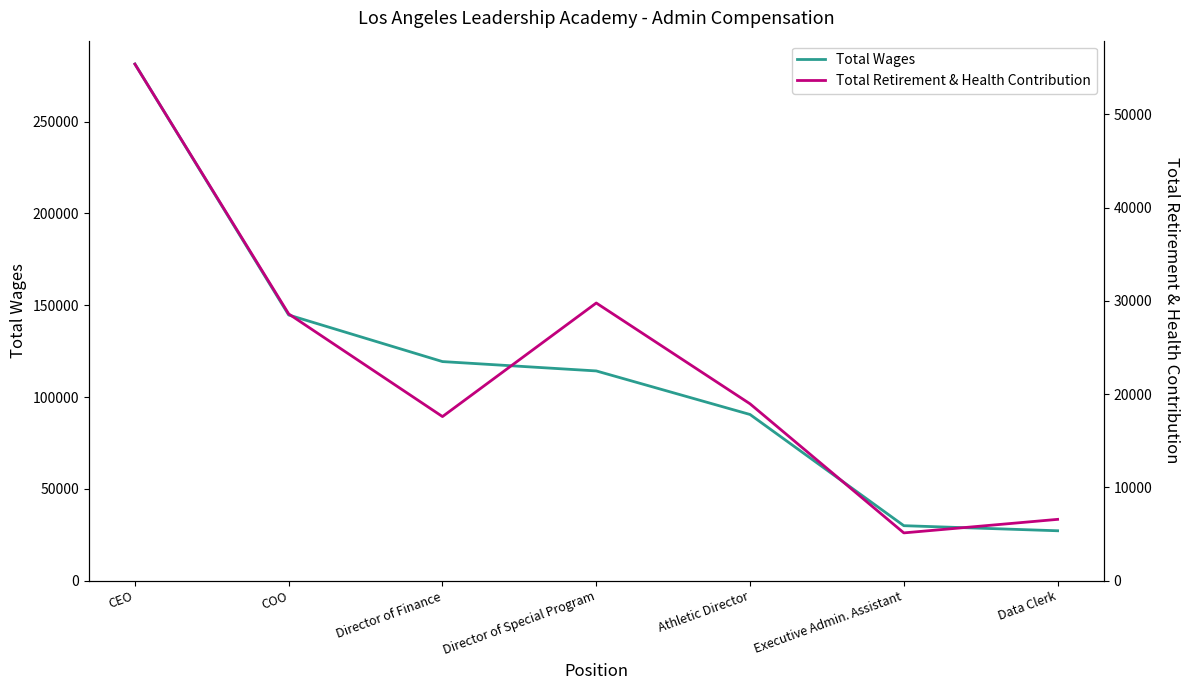

List the series in order of their peak value, highest first.

Total Wages, Total Retirement & Health Contribution